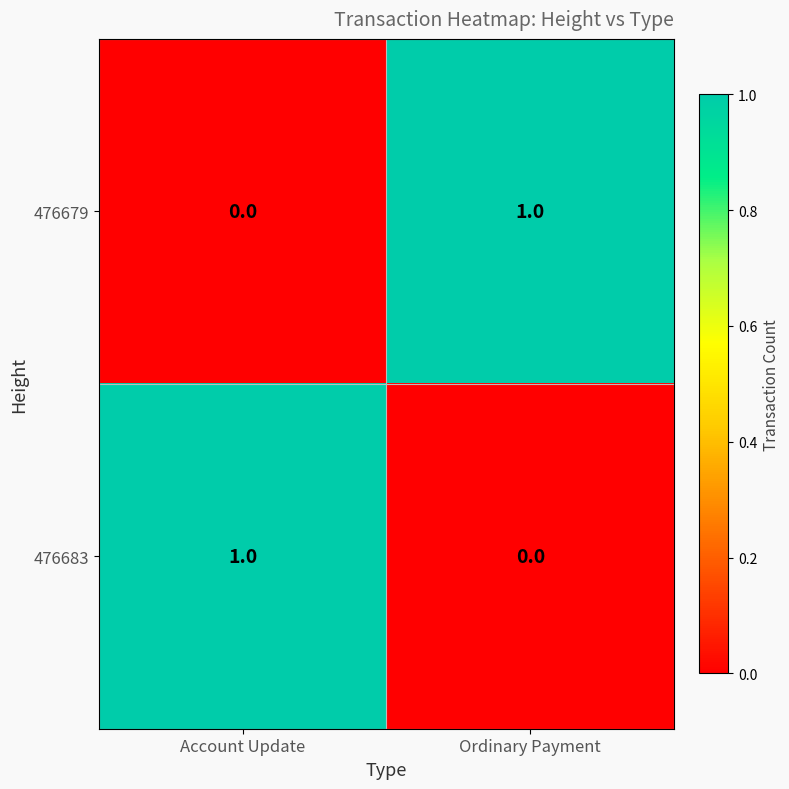

Where is 476683 nearest to the value 0?

Ordinary Payment